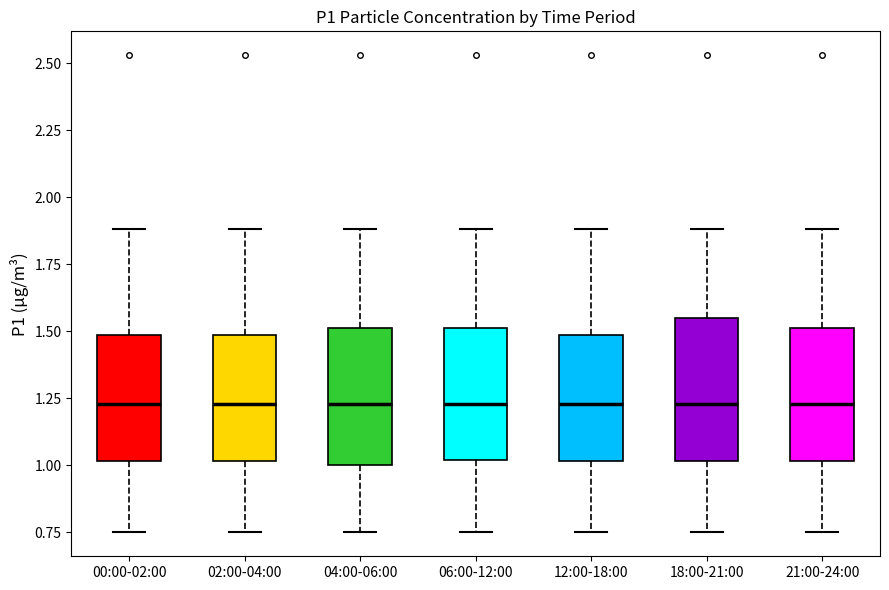

Where is the lower edge of the box for 21:00-24:00 on the y-axis? The values are not printed on the chart, so give them approximately, as read against the axis.

1.00